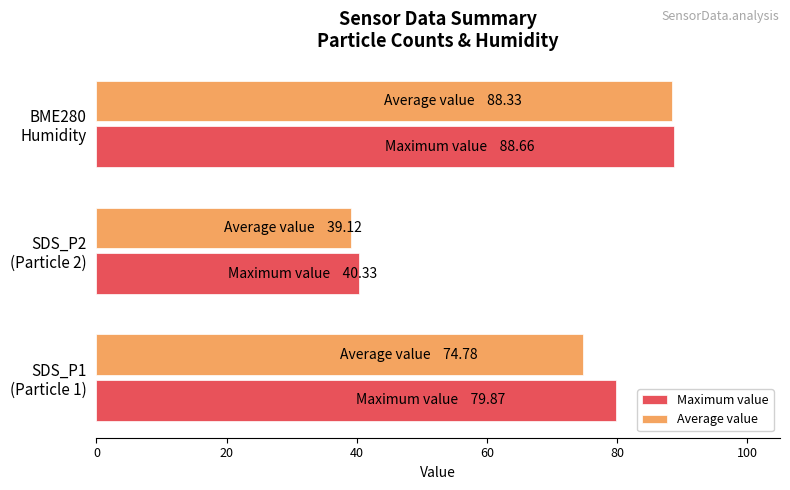

Rank the series by their average value, from highest to lowest.

Maximum value, Average value